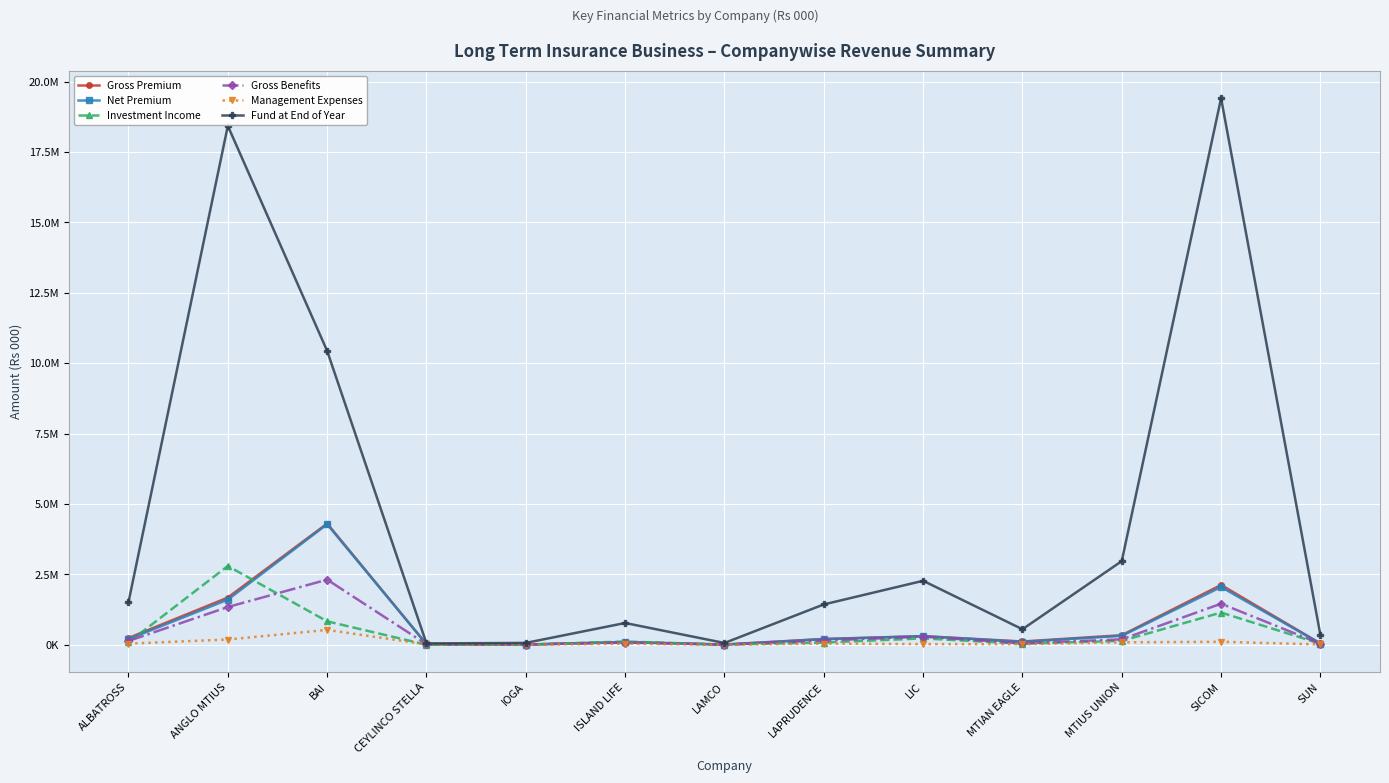

True or false: Investment Income has a value of 5695.0 at LAMCO.

True